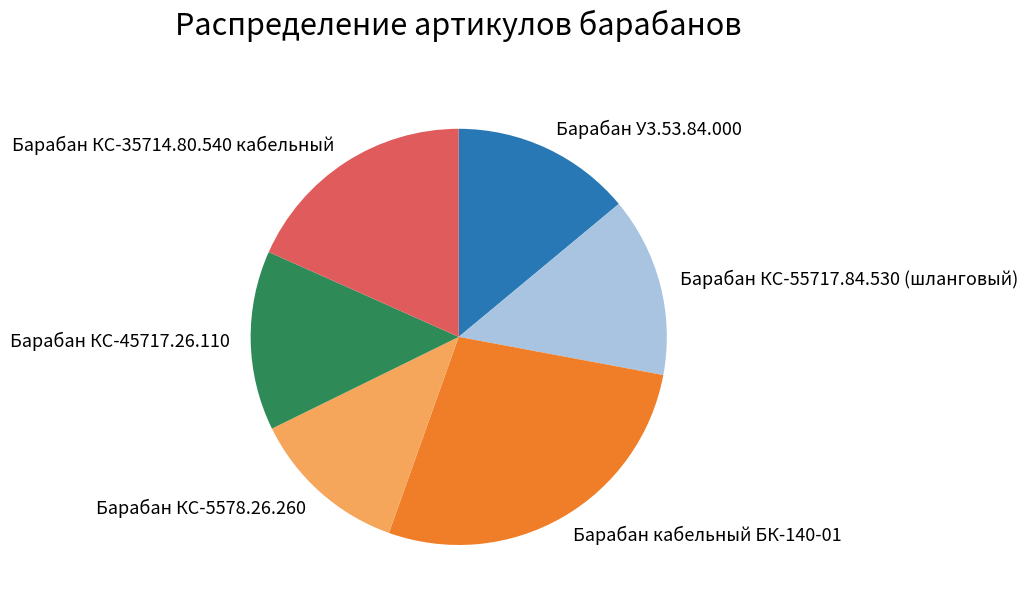

Does Барабан кабельный БК-140-01 represent more than half of the total?

No